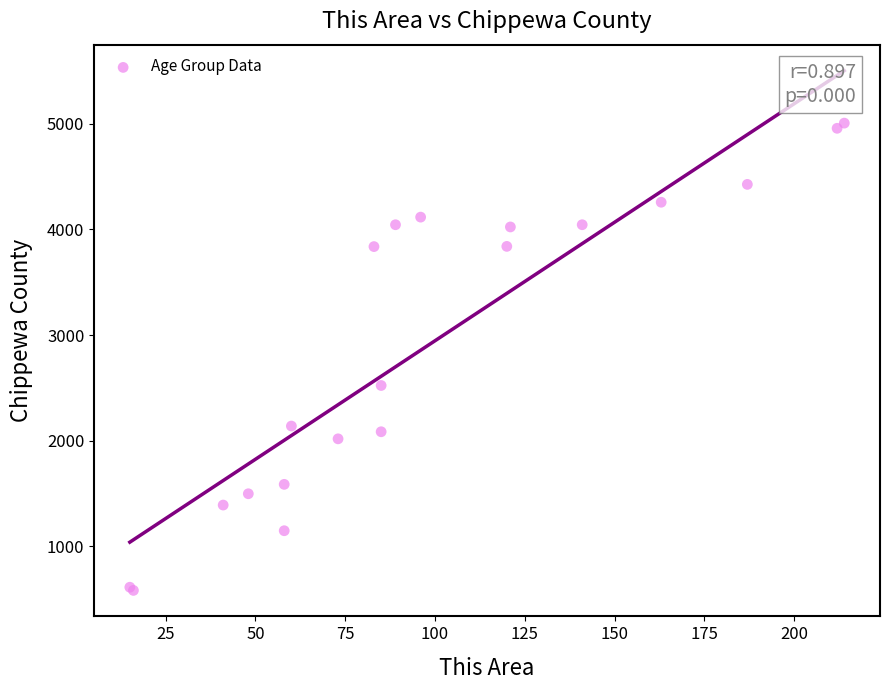

What Y value in the scatter plot is closest to 2795?

2523